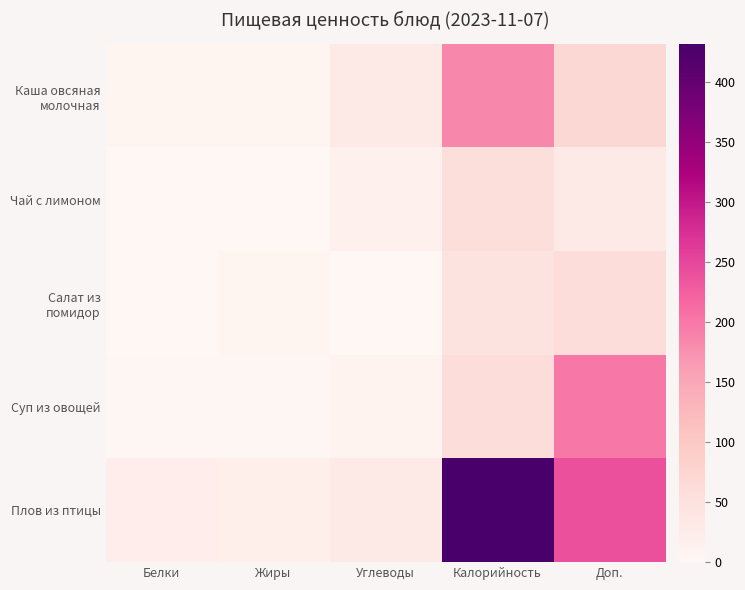

At which category does the chart reach its peak across all series?

Калорийность